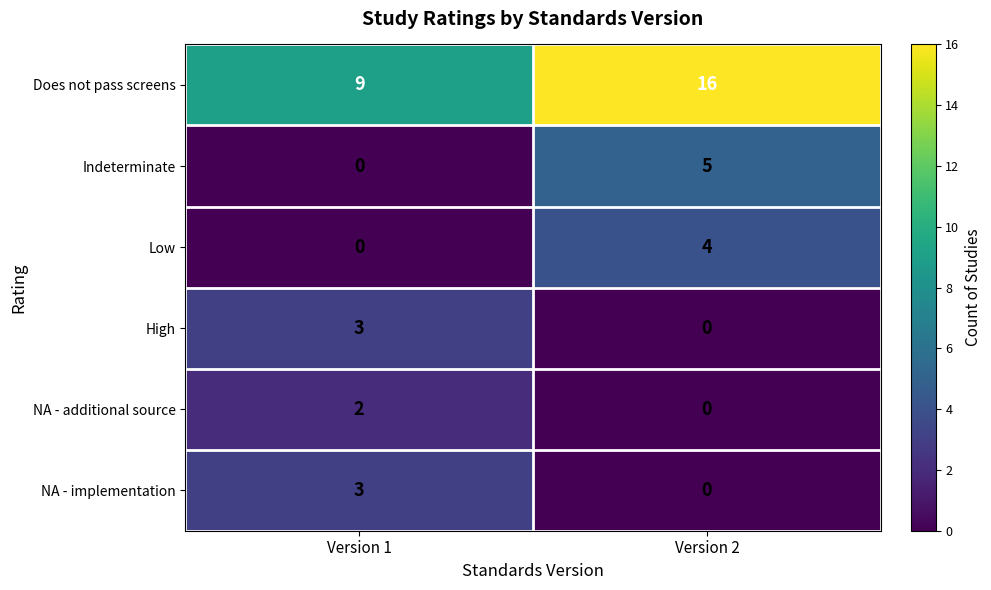

What is the total value across all series at Version 1?

17